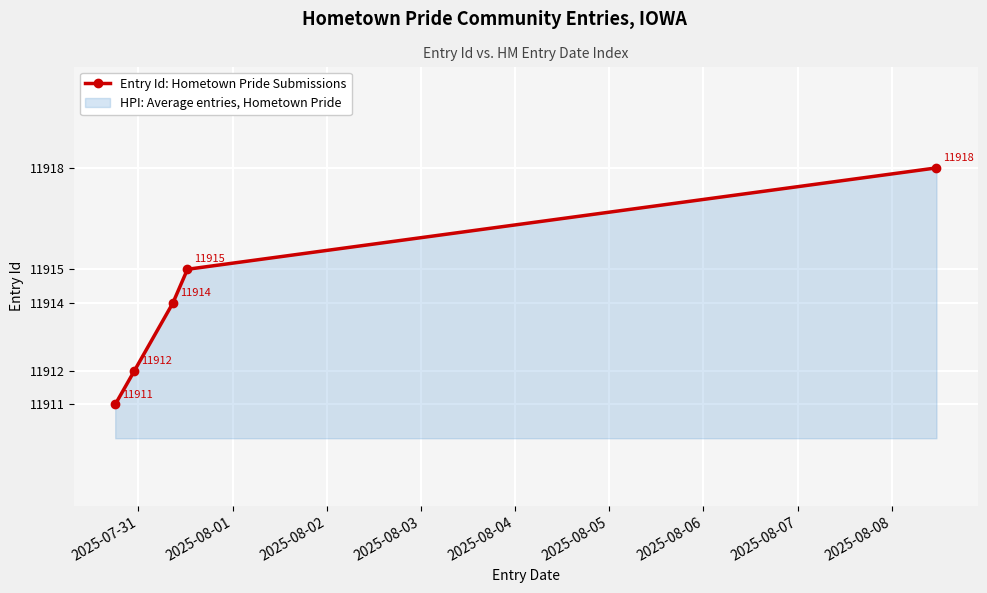

What is the sum of all values?

59570